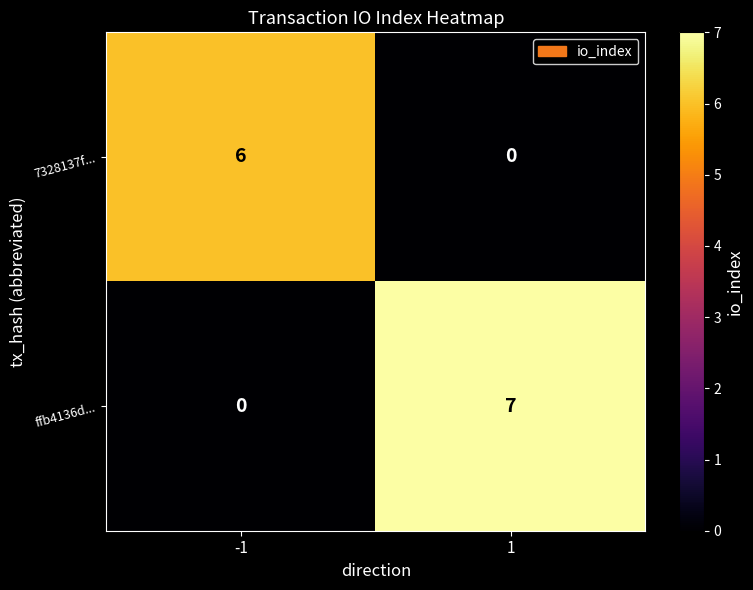

Rank the categories by 7328137f... value from highest to lowest.

-1, 1